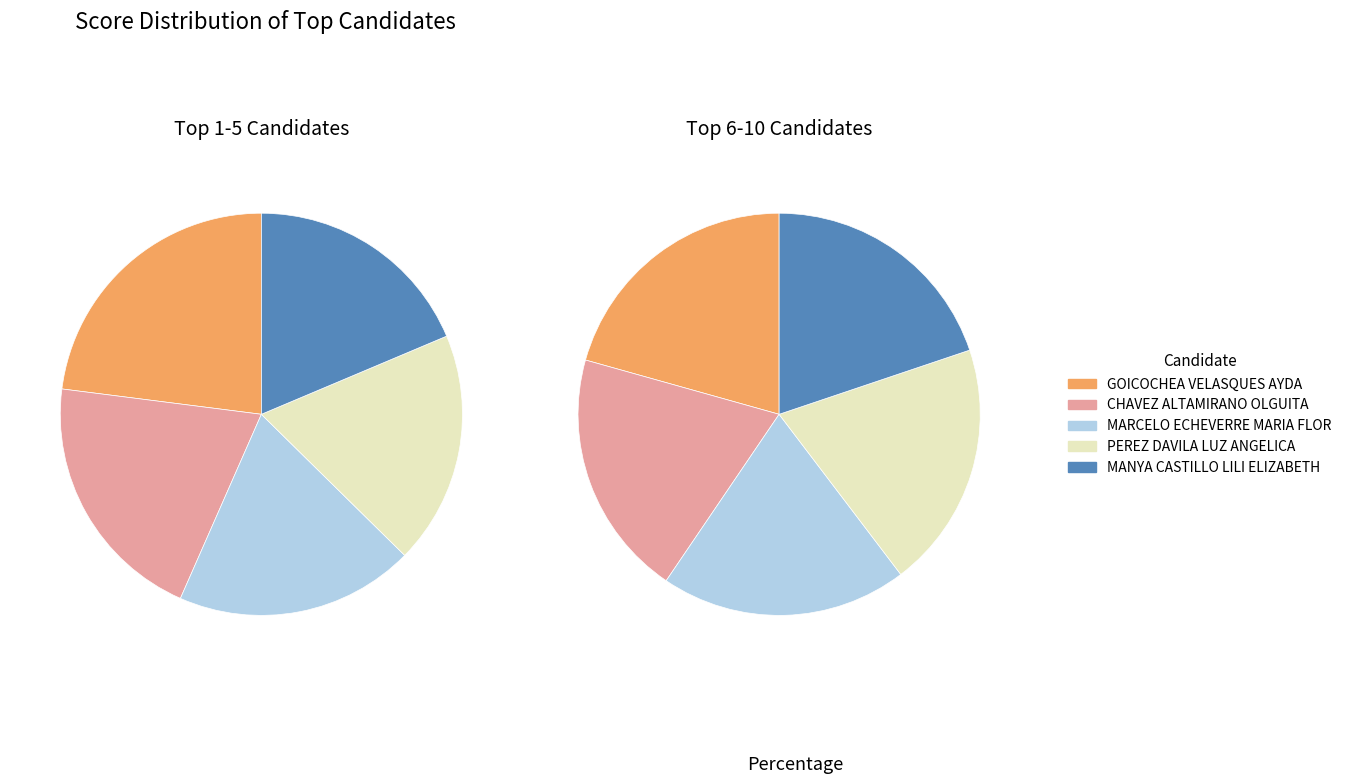

The GOICOCHEA VELASQUES AYDA slice represents 21% of the pie. True or false?

True